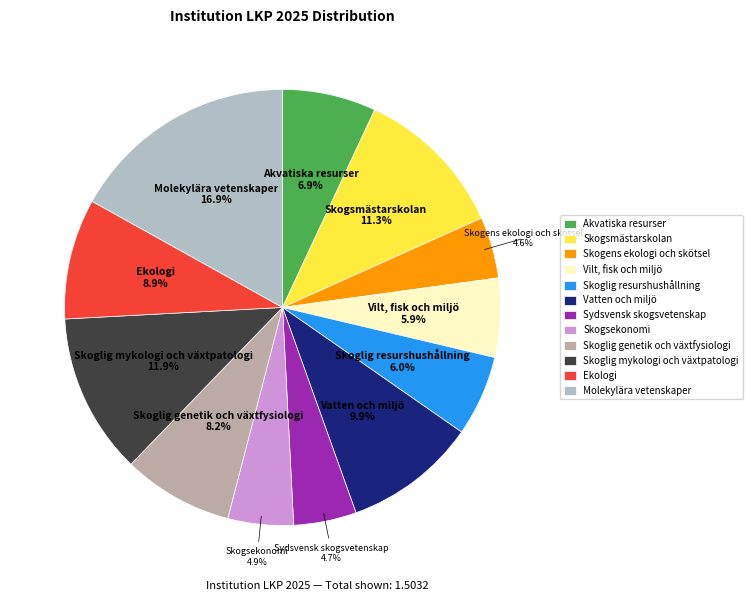

The Sydsvensk skogsvetenskap slice represents 12% of the pie. True or false?

False